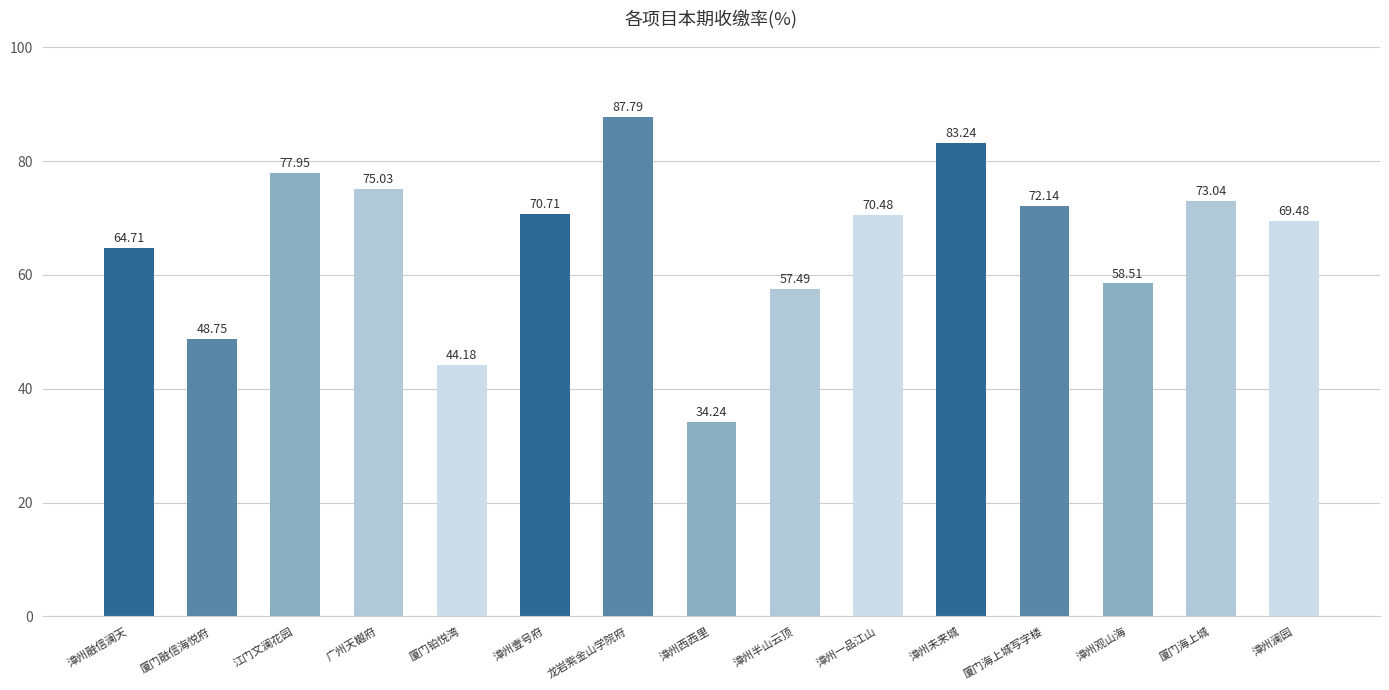

What is the change in value from 漳州融信澜天 to 厦门融信海悦府?

-16.0